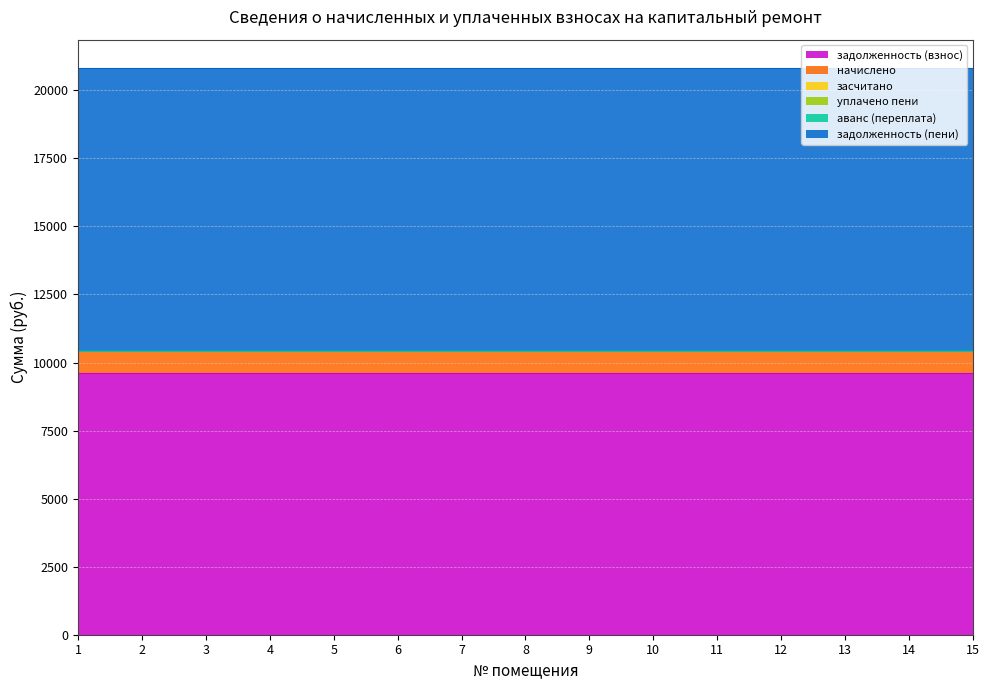

Reading left to right, list all the values displayed in this chart.

задолженность (взнос): 1=9600	2=9600	3=9600	4=9600	5=9600	6=9600	7=9600	8=9600	9=9600	10=9600	11=9600	12=9600	13=9600	14=9600	15=9600
начислено: 1=810	2=810	3=810	4=810	5=810	6=810	7=810	8=810	9=810	10=810	11=810	12=810	13=810	14=810	15=810
засчитано: 1=0	2=0	3=0	4=0	5=0	6=0	7=0	8=0	9=0	10=0	11=0	12=0	13=0	14=0	15=0
уплачено пени: 1=0	2=0	3=0	4=0	5=0	6=0	7=0	8=0	9=0	10=0	11=0	12=0	13=0	14=0	15=0
аванс (переплата): 1=0	2=0	3=0	4=0	5=0	6=0	7=0	8=0	9=0	10=0	11=0	12=0	13=0	14=0	15=0
задолженность (пени): 1=10410	2=10410	3=10410	4=10410	5=10410	6=10410	7=10410	8=10410	9=10410	10=10410	11=10410	12=10410	13=10410	14=10410	15=10410